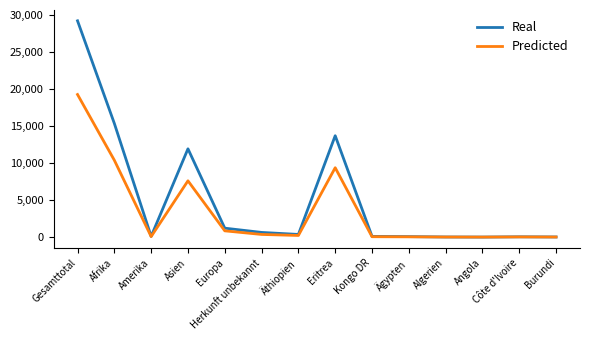

At which category does Predicted reach its first local valley?

Amerika